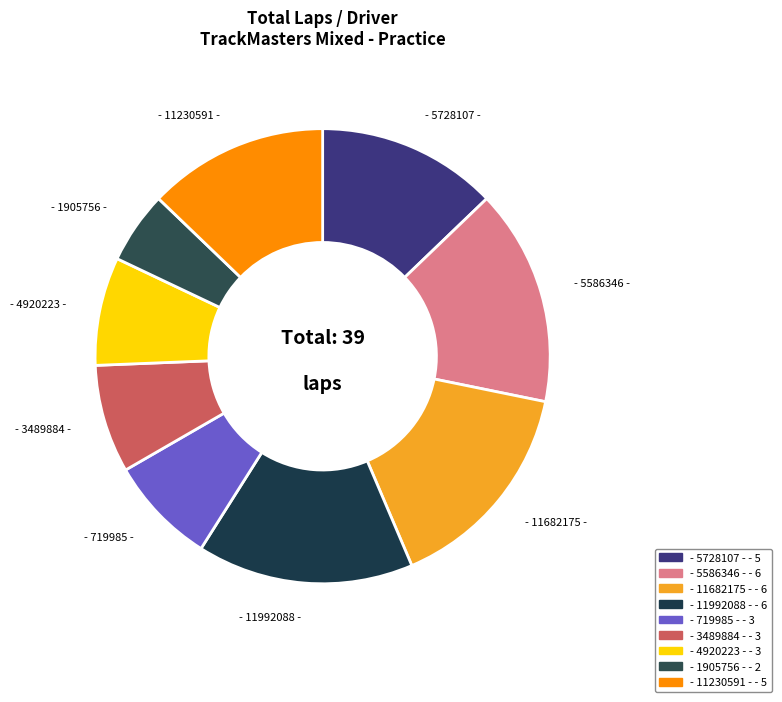

Is the sum of - 719985 - and - 4920223 - greater than half?

No